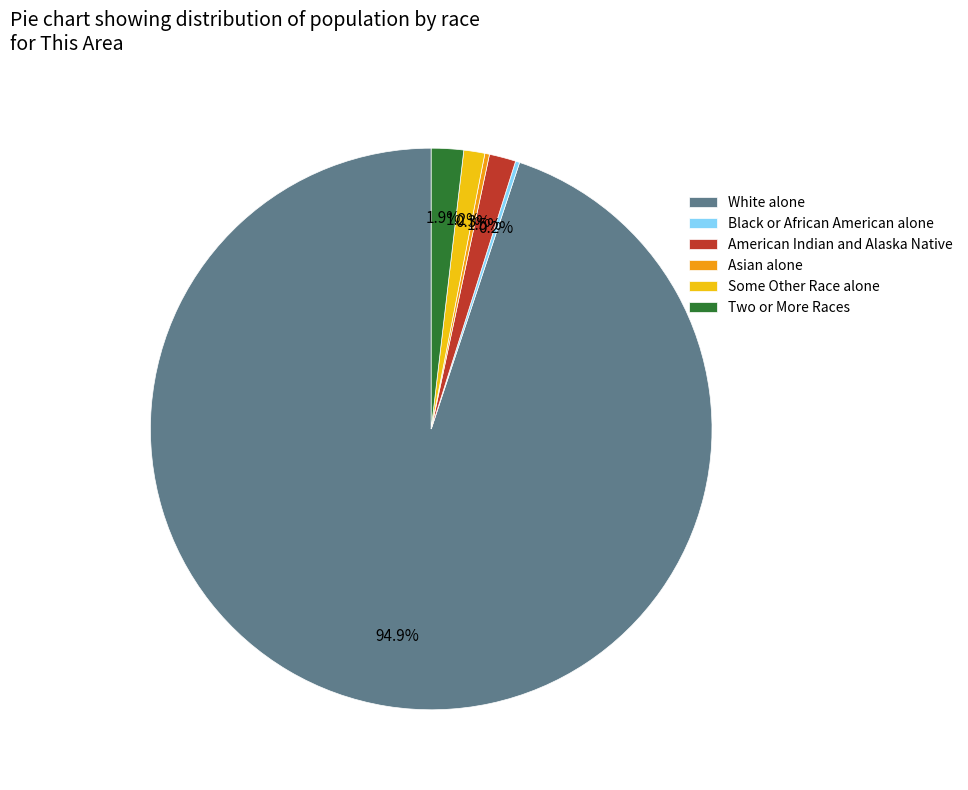

Which slice is the largest?

White alone